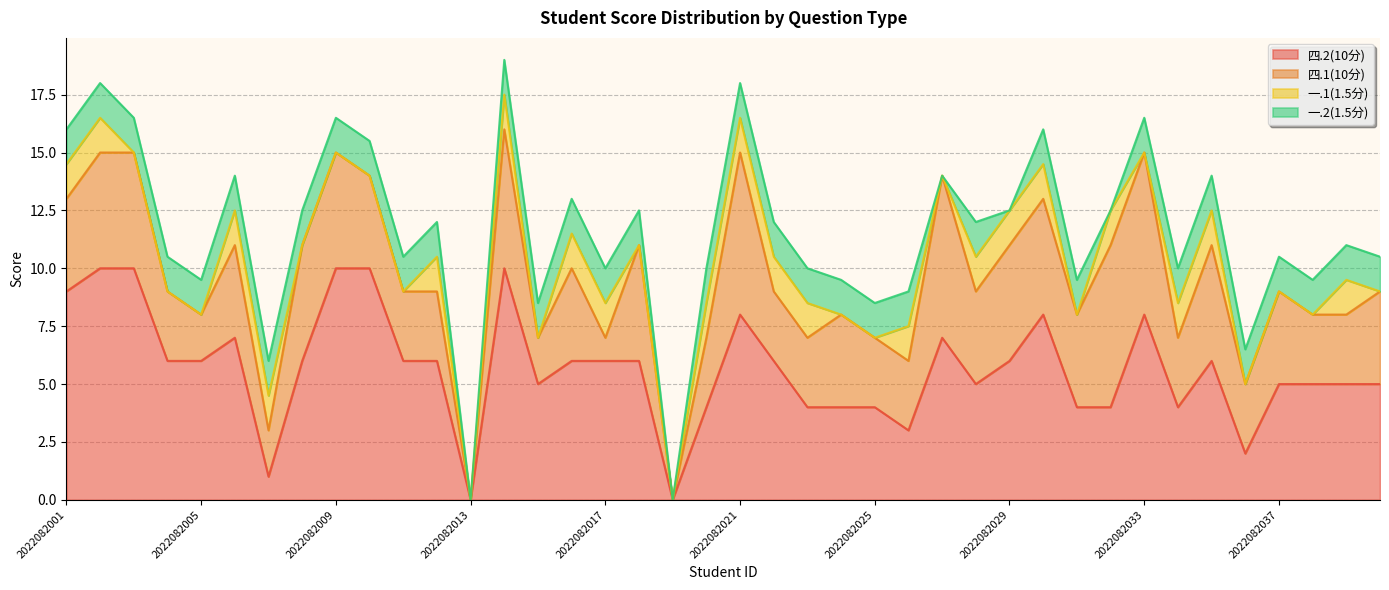

Where do 一.2(1.5分) and 一.1(1.5分) first cross each other?

2022082031 and 2022082032